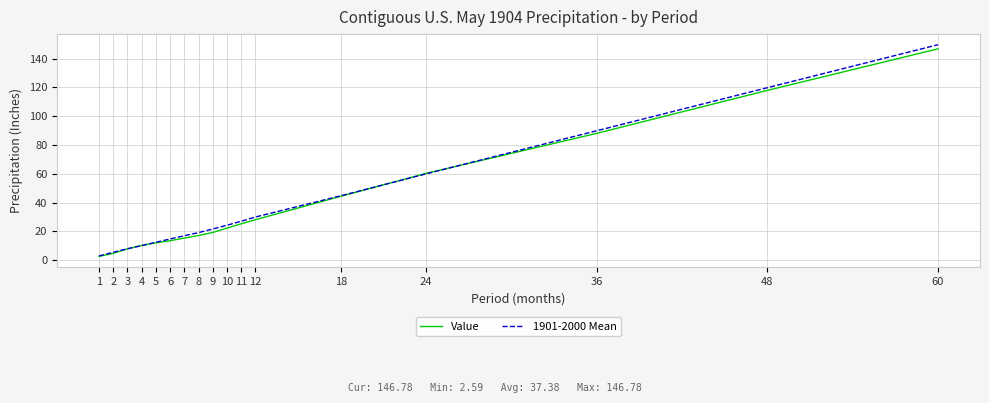

Which category has the highest value across all series?

60